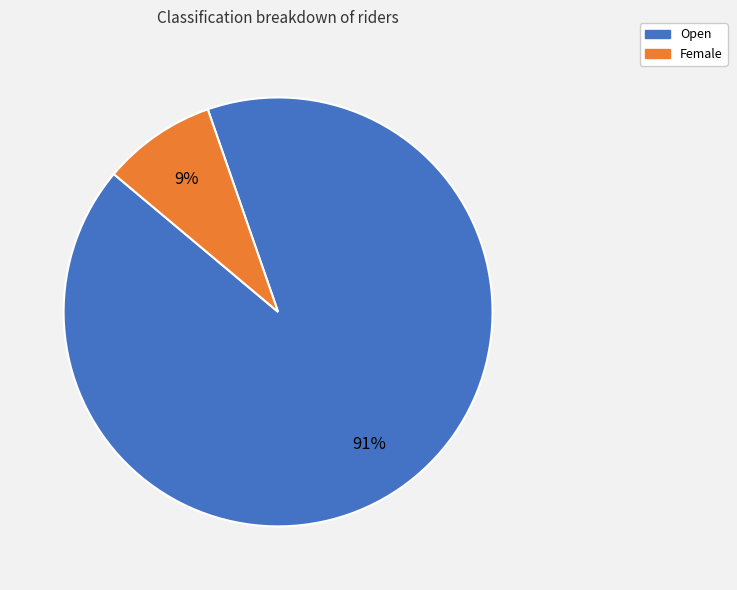

Between Open and Female, which is larger?

Open